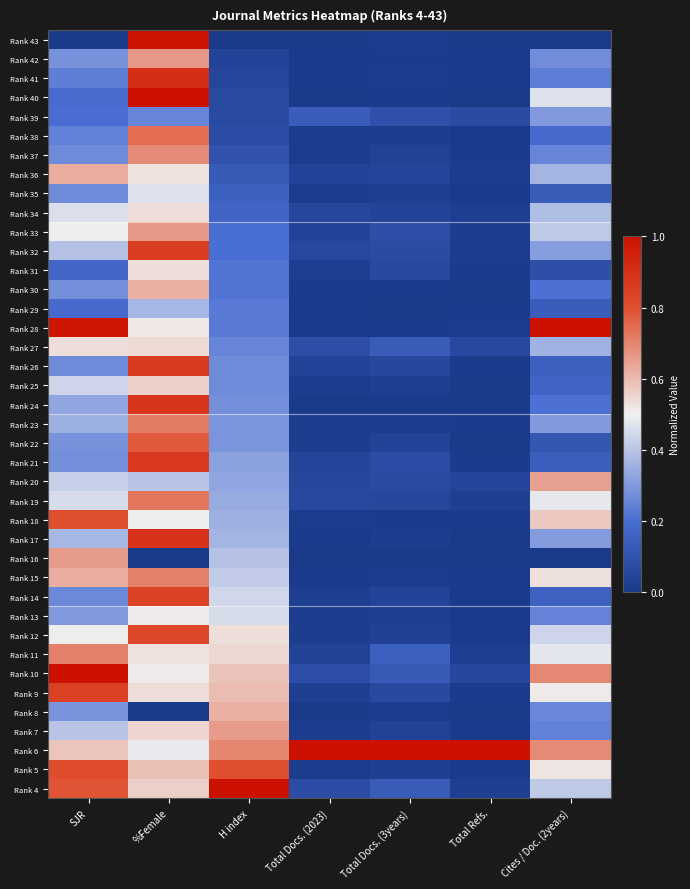

Which has a higher value, Cites / Doc. (2years) or Total Docs. (3years)?

Total Docs. (3years)